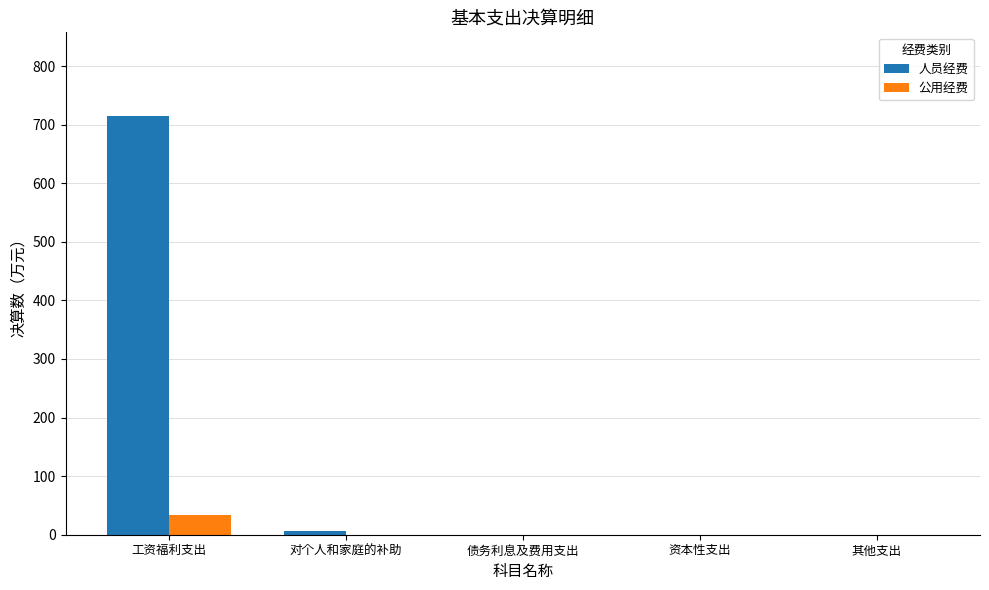

Reading left to right, transcribe all the data shown in this chart.

人员经费: 714.7	6.7	0.0	0.0	0.0
公用经费: 34.4	0.0	0.0	0.0	0.0